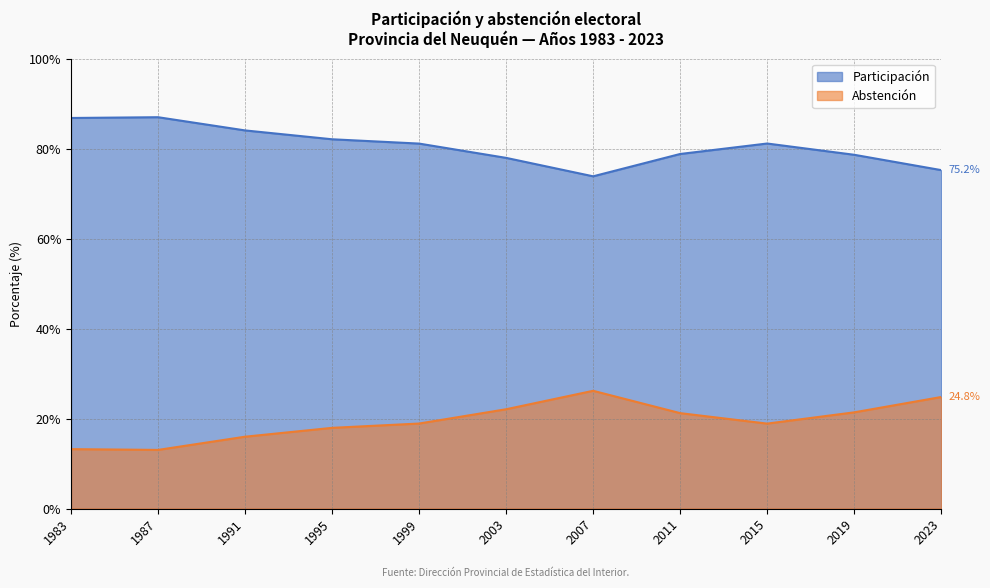

How many values in the Participación series exceed 81?

6